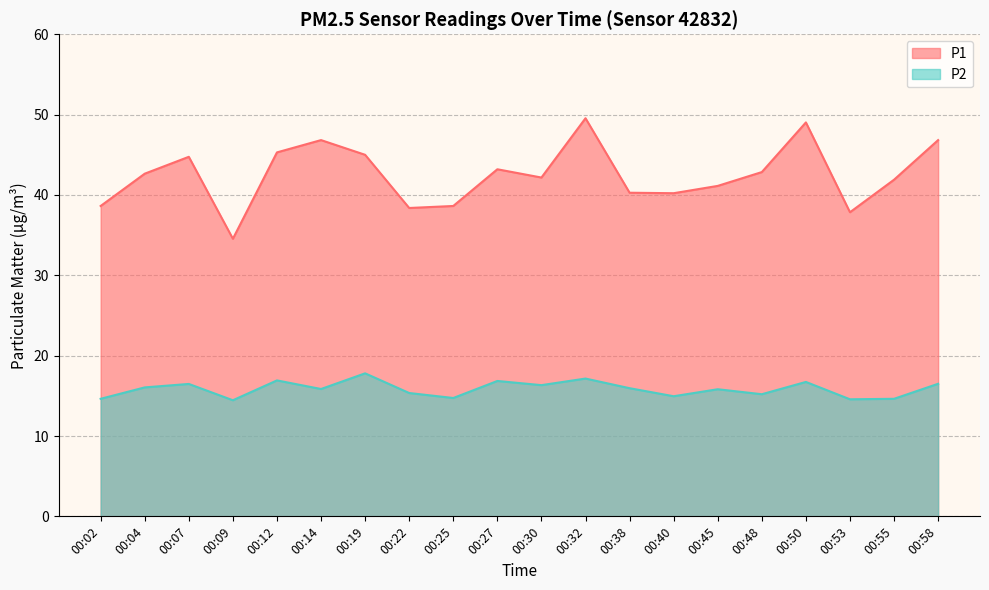

Which series has the largest total across all categories?

P1